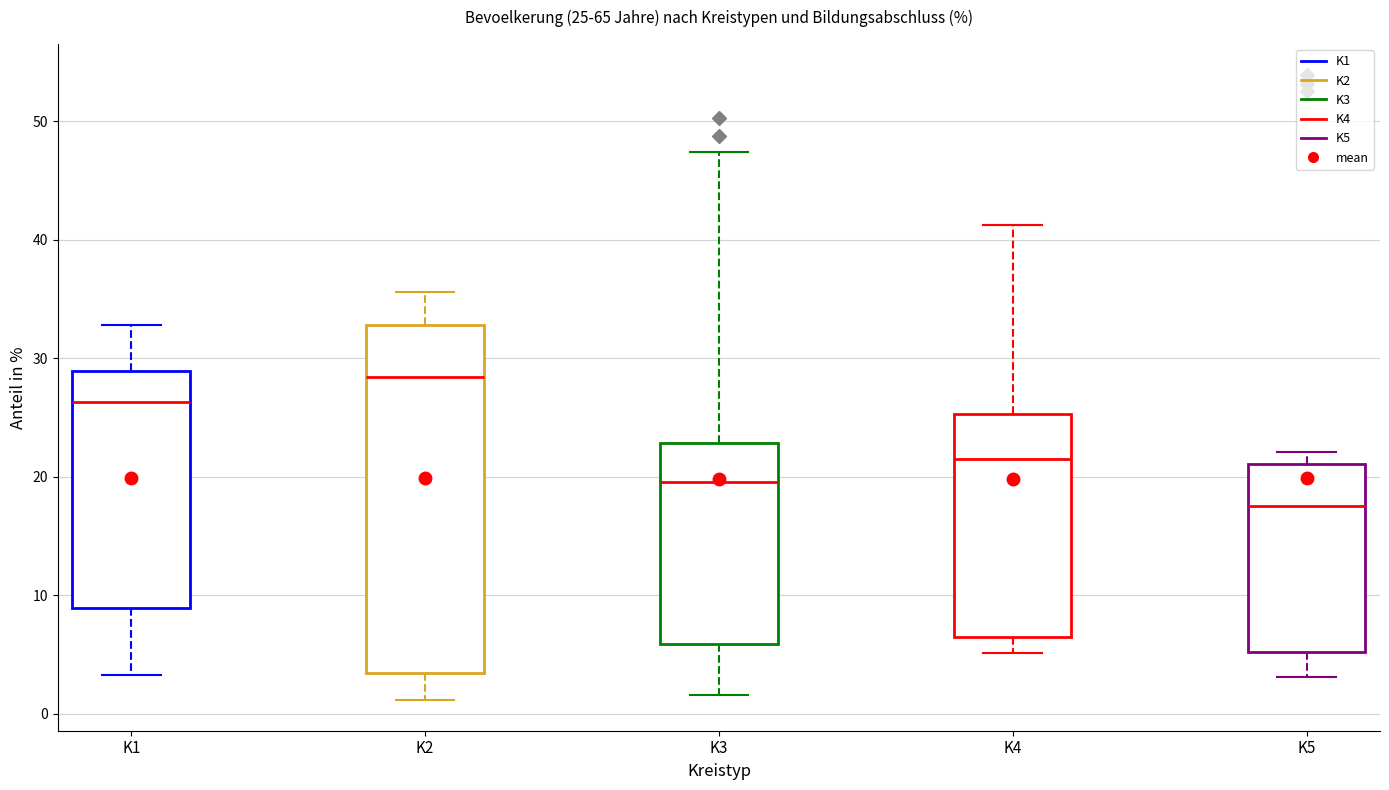

Which box is the tallest, from its lower edge to its upper edge?

K2